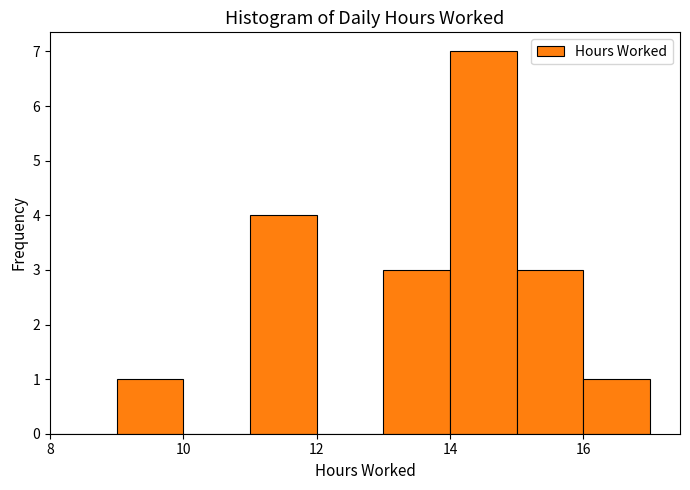

Which range on the x-axis has the tallest bar?

14 to 15